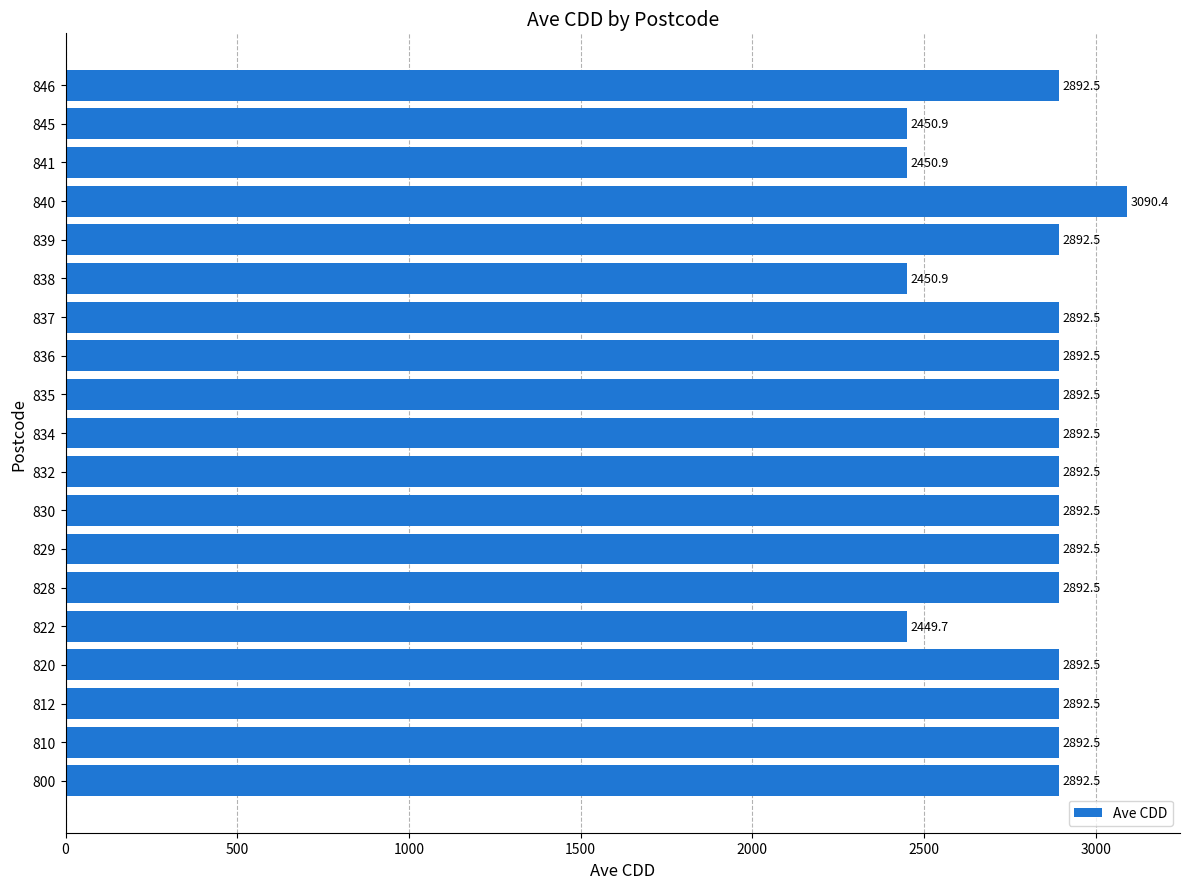

Approximately how many times larger is the value at 836 compared to 830?

1.0